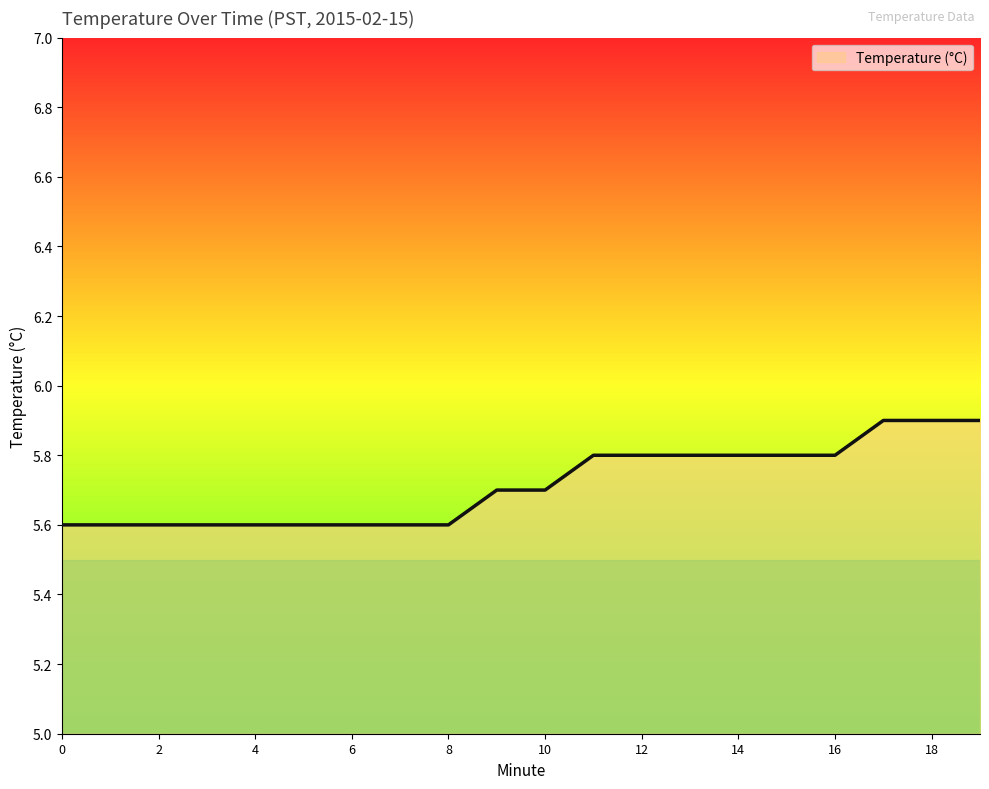

What is the minimum value shown in the chart?

5.6